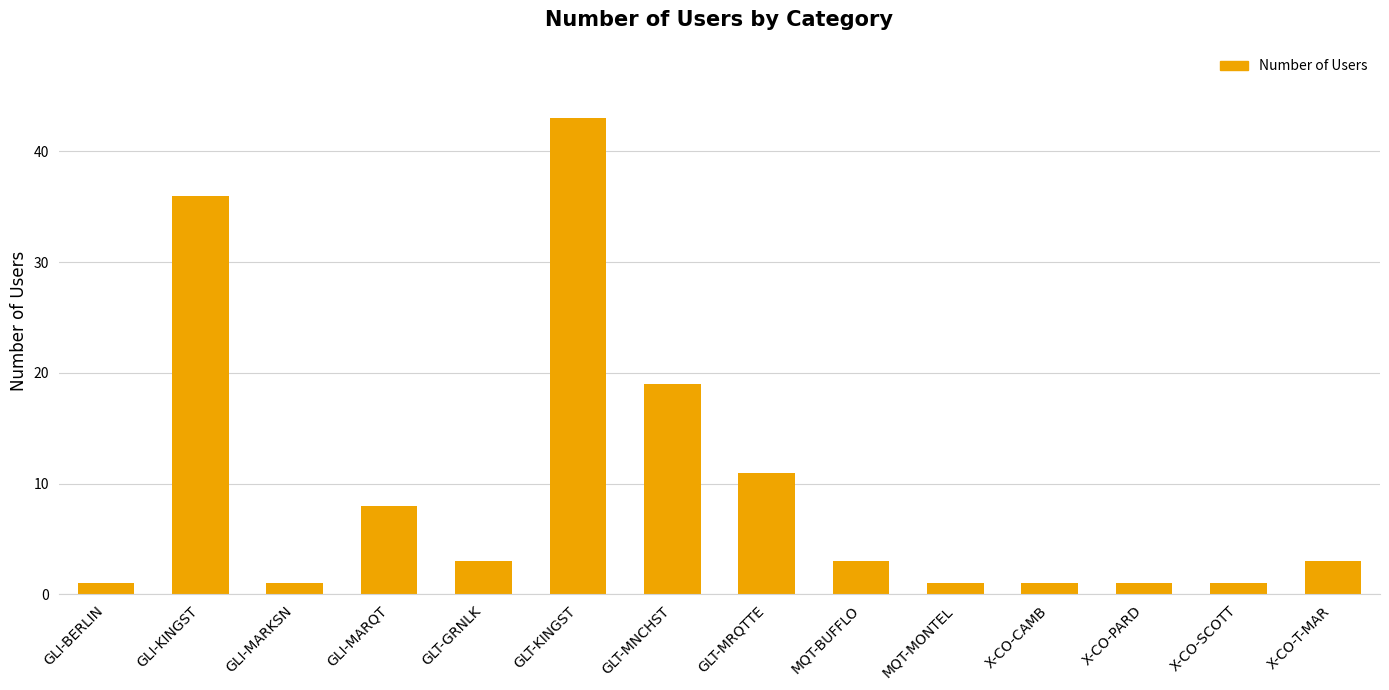

Reading right to left, list all the values displayed in this chart.

3	1	1	1	1	3	11	19	43	3	8	1	36	1